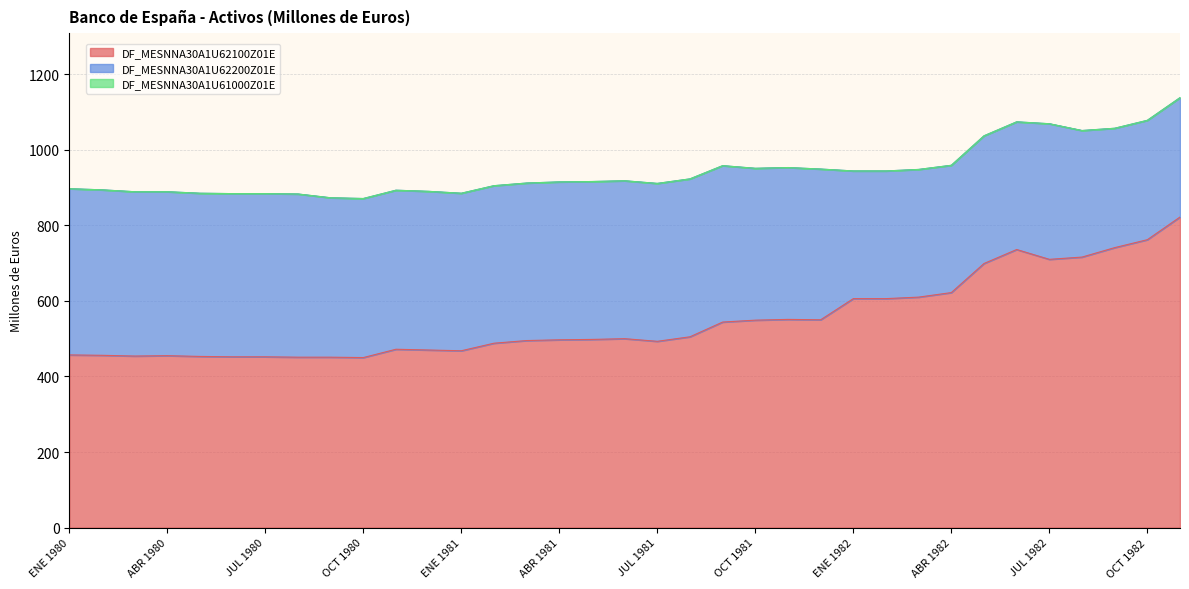

True or false: DF_MESNNA30A1U62100Z01E and DF_MESNNA30A1U61000Z01E intersect in this chart.

False